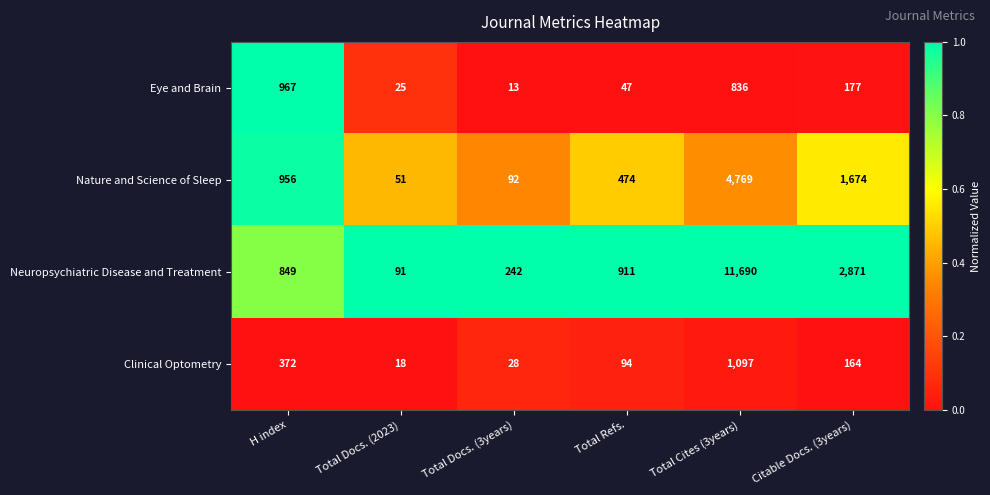

Which series has the largest range (max minus min)?

Neuropsychiatric Disease and Treatment